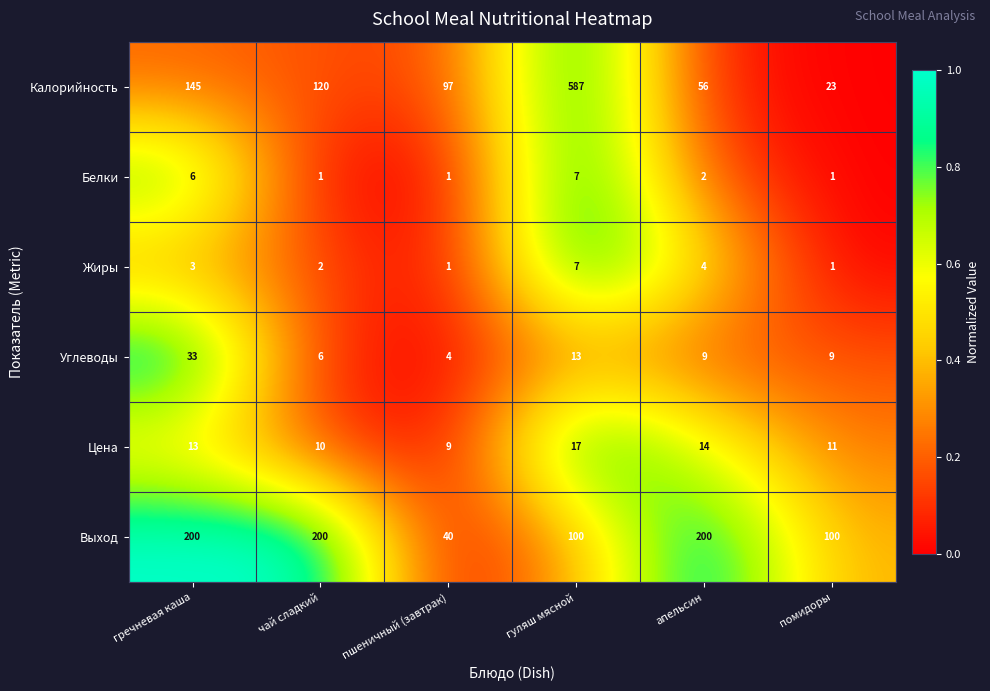

The Углеводы series shows 51 at гречневая каша. True or false?

False